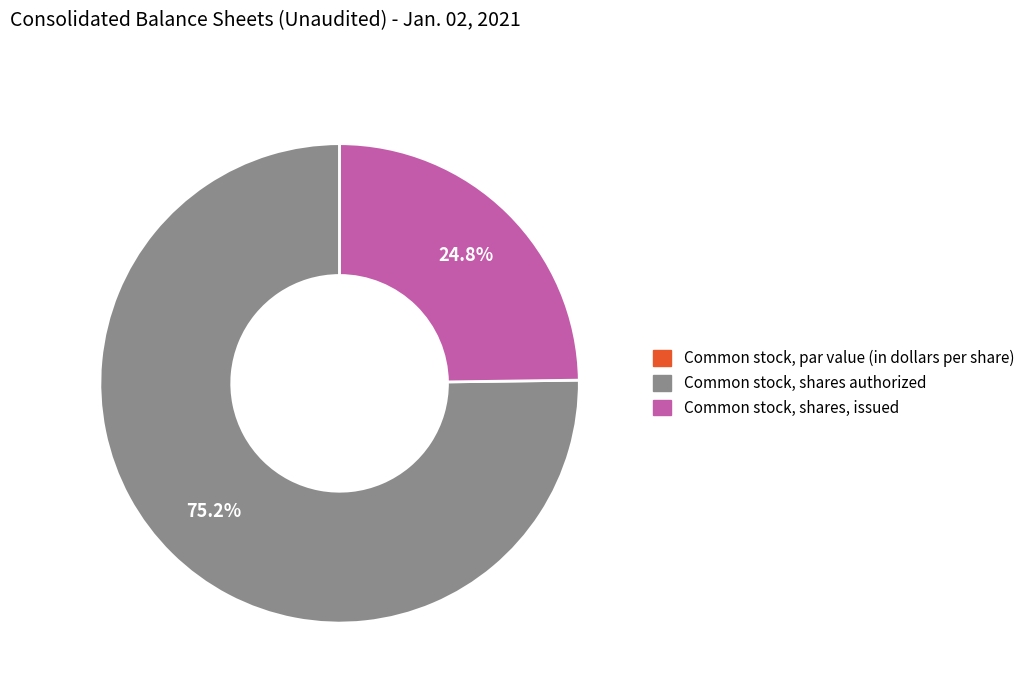

Combined, what portion of the pie is Common stock, shares authorized and Common stock, shares, issued?

100.0%